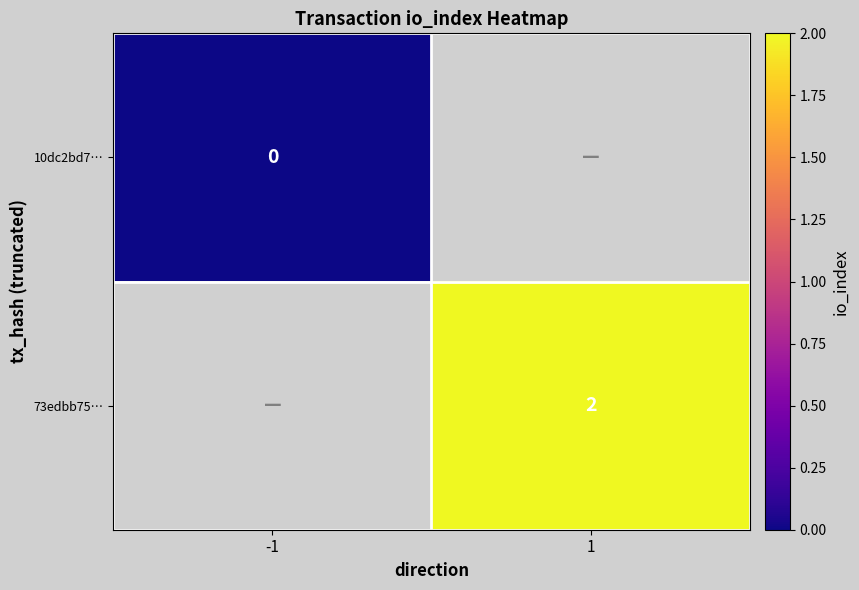

True or false: 73edbb75… has a value of 3 at 1.

False